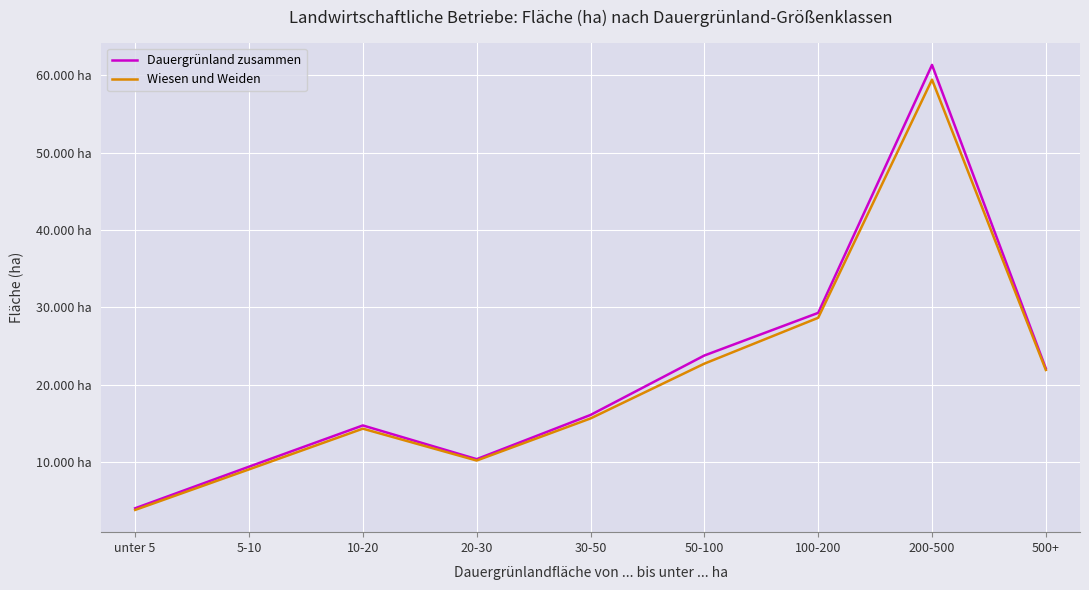

What is the sum of the Dauergrünland zusammen values at 10-20 and 200-500?

76044